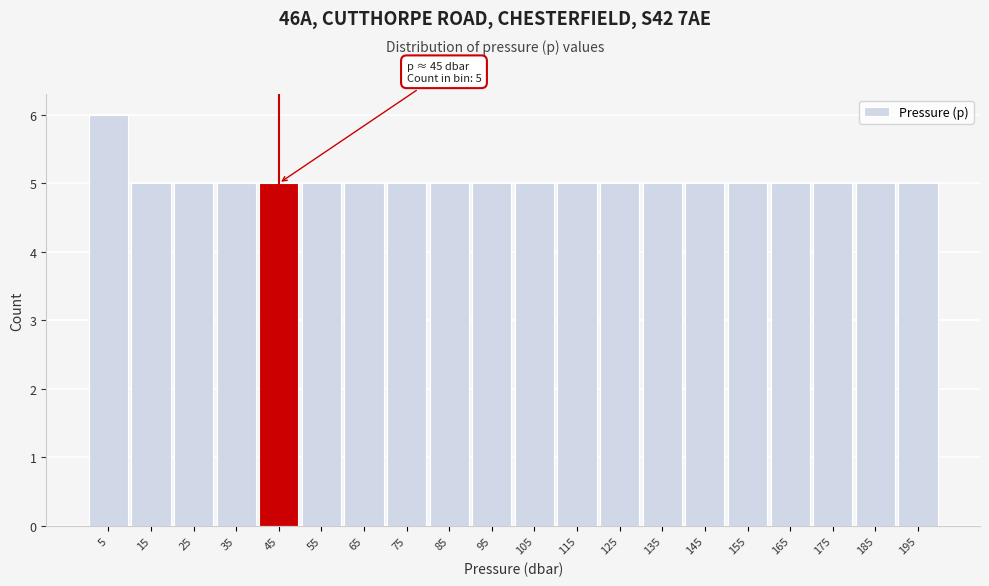

Which range on the x-axis has the tallest bar?

0 to 10